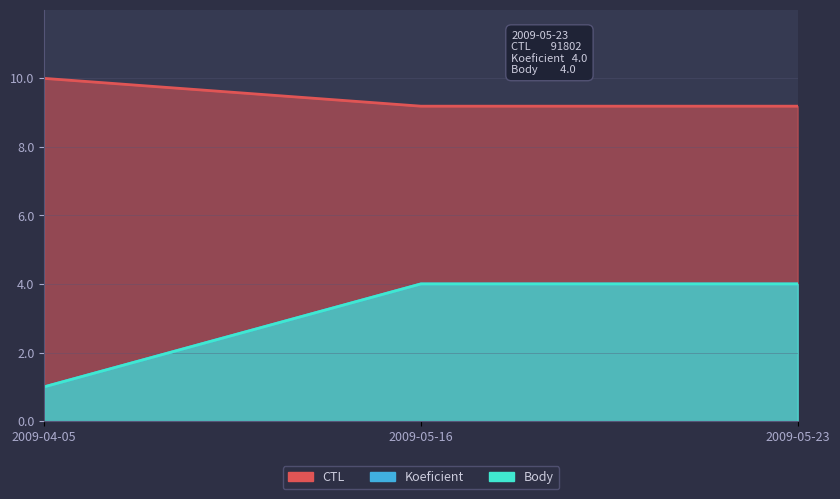

What is the smallest value displayed?

1.0